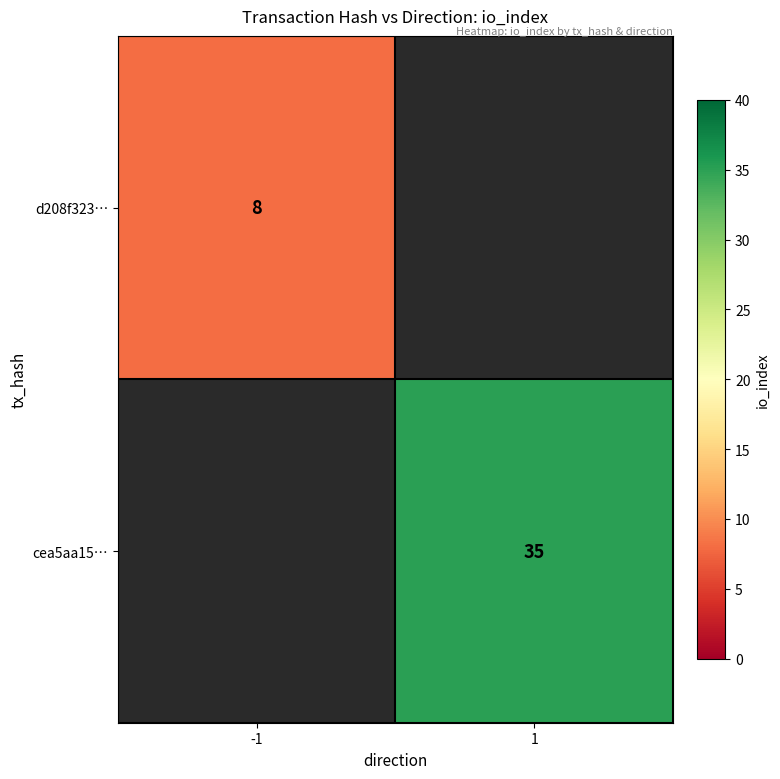

True or false: cea5aa15… has a value of 35 at 1.

True